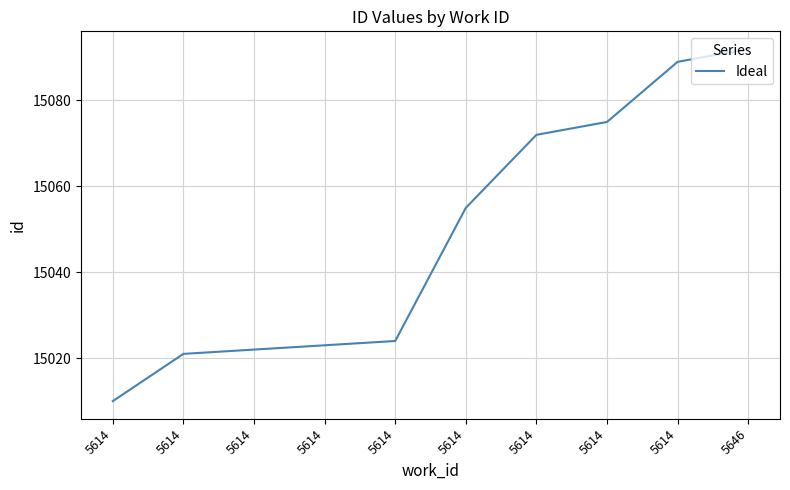

Does the chart have visible grid lines?

Yes